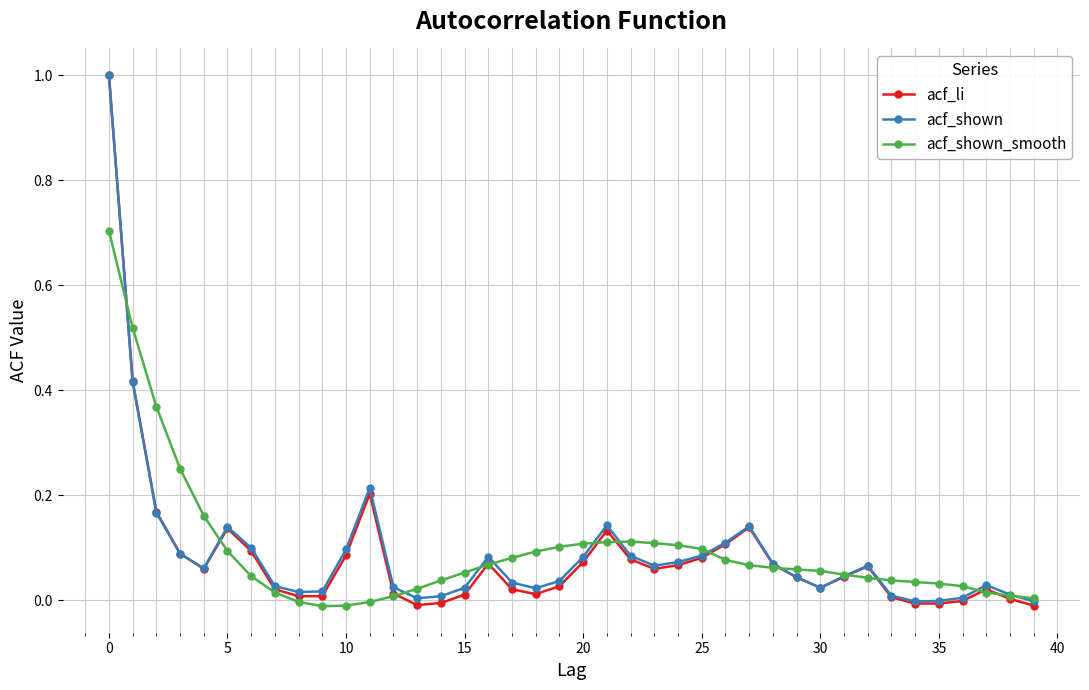

Which series has the largest range (max minus min)?

acf_li